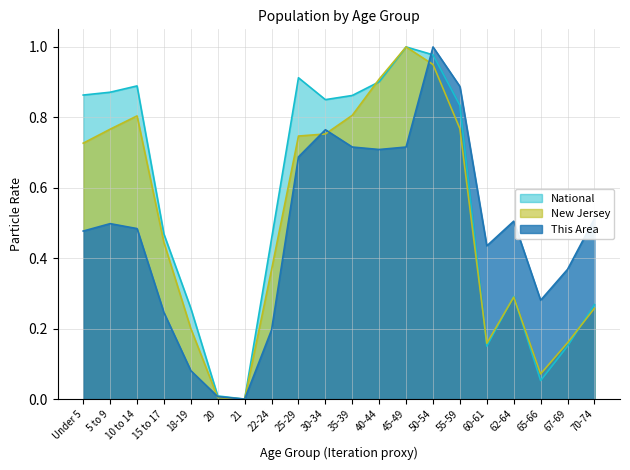

How many interior local peaks does the This Area series have?

4